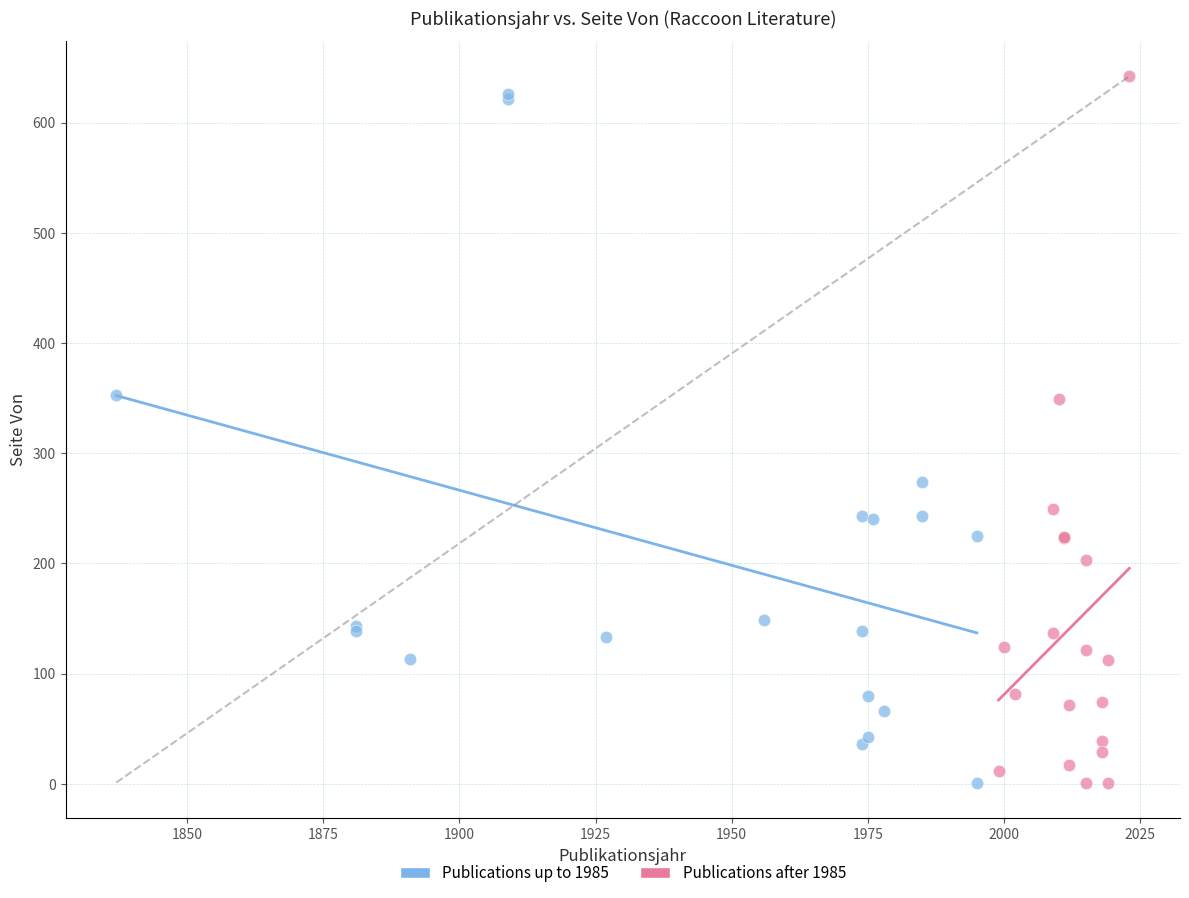

Which series has the largest Y range (max minus min)?

Publications after 1985